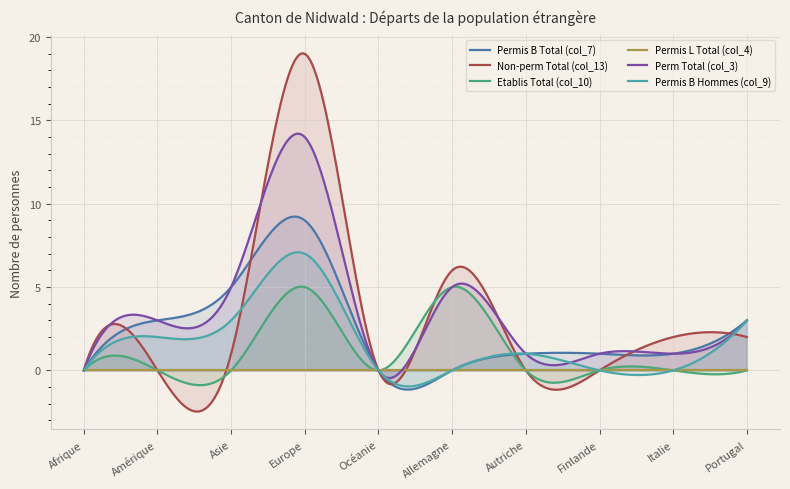

Which series has the largest total across all categories?

Perm Total (col_3)